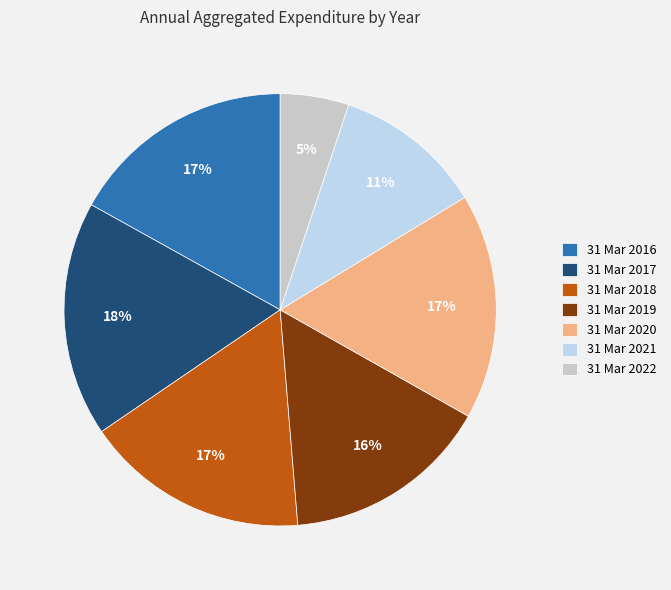

To the nearest percent, what percentage of the pie is 31 Mar 2021?

11%